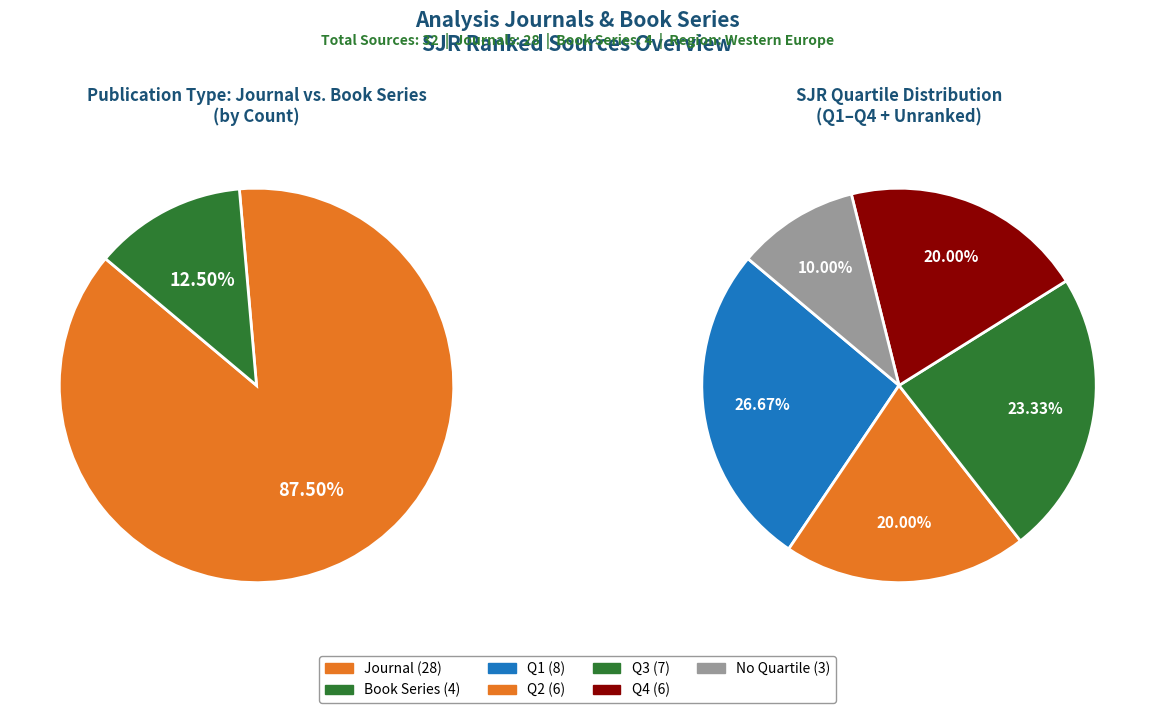

Rank the categories by value from lowest to highest.

book series, journal